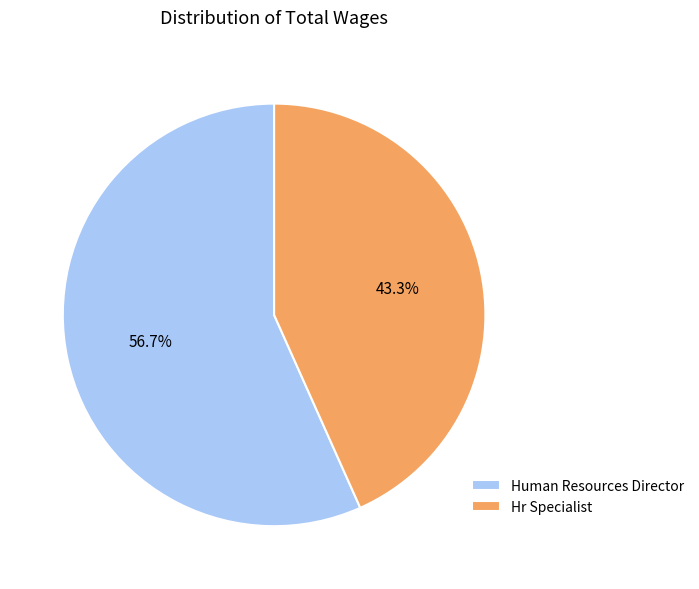

What is the total percentage of Hr Specialist and Human Resources Director?

100.0%